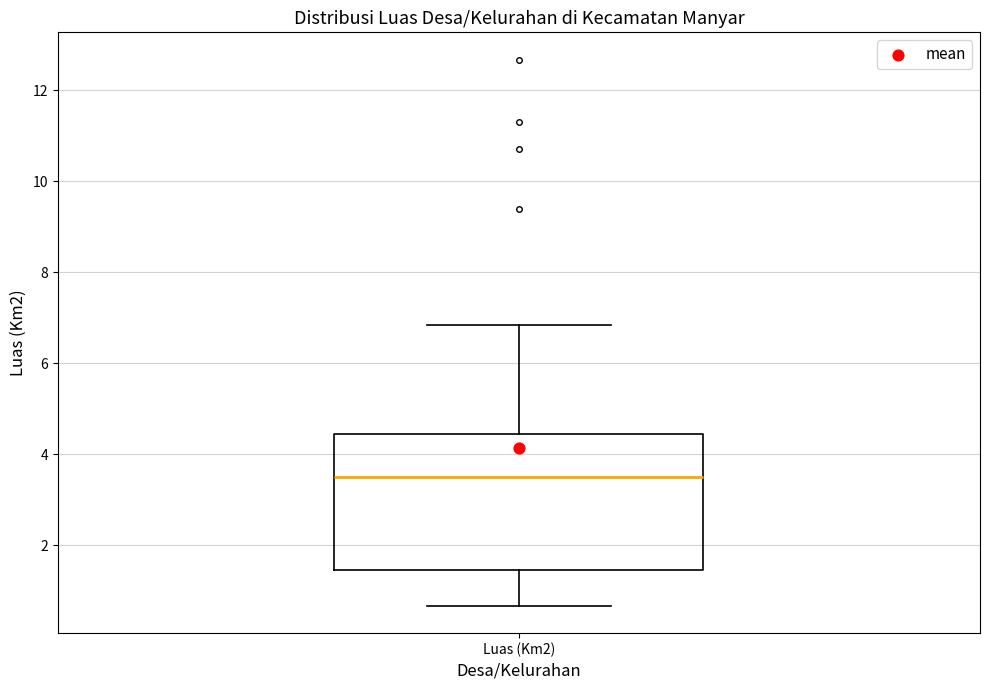

Read this box plot against the y-axis: the position of the median line, the range covered by the box, and the ends of both whiskers. The values are not printed on the chart, so give them approximately, as read against the axis.

median 3.6, box 1.4 to 4.4, whiskers 0.6 to 6.8